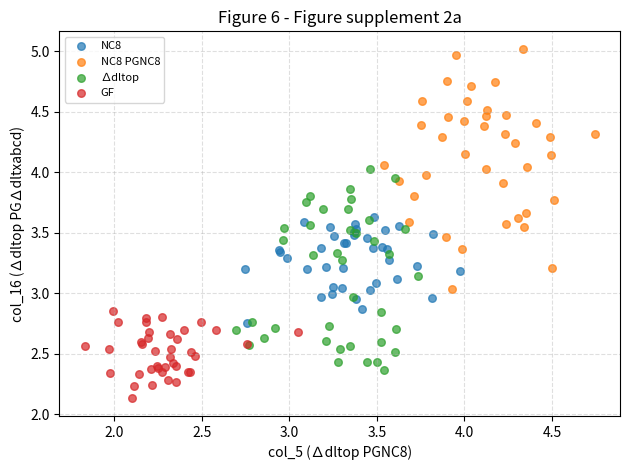

Which series has the largest Y range (max minus min)?

NC8 PGNC8